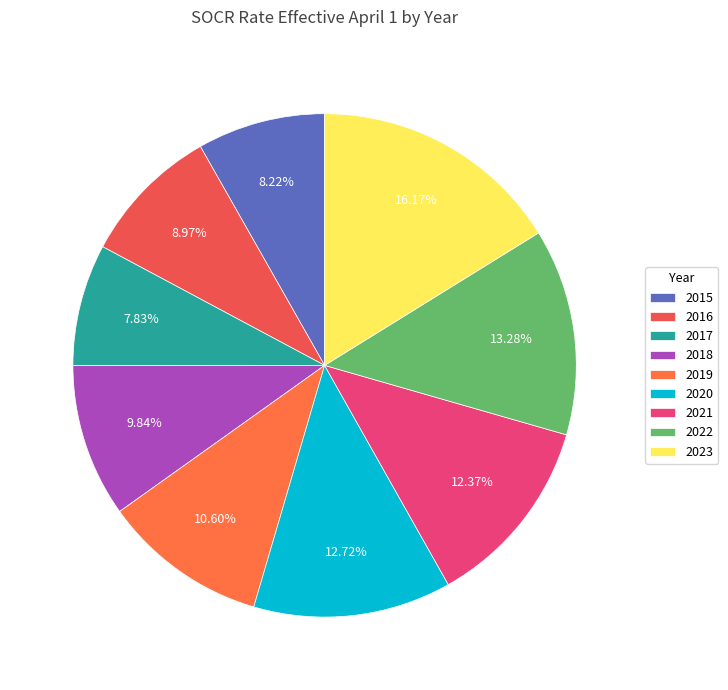

Which category has the smallest portion of the pie?

2017